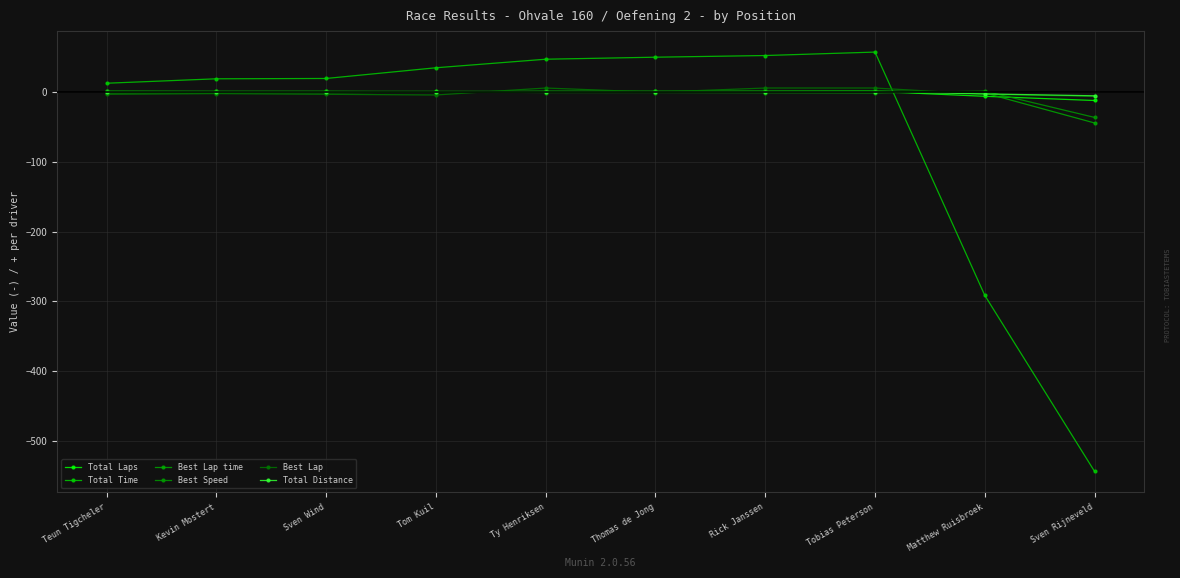

Reading left to right, transcribe all the data shown in this chart.

Total Laps: 0.8	0.8	0.8	0.8	0.8	0.8	0.8	0.8	-6.2	-12.2
Total Time: 12.5	18.9	19.3	34.7	46.9	49.8	52.2	57.2	-291.5	-543.8
Best Lap time: -1.4	-1.0	-1.0	-0.1	1.0	0.9	1.3	1.8	-1.4	-44.4
Best Speed: 1.2	0.8	0.8	0.1	-0.8	-0.8	-1.1	-1.4	1.2	-36.5
Best Lap: -3.3	-2.3	-3.3	-4.3	5.7	-0.3	5.7	5.7	-3.3	-6.3
Total Distance: 0.3	0.3	0.3	0.3	0.3	0.3	0.3	0.3	-2.8	-5.5